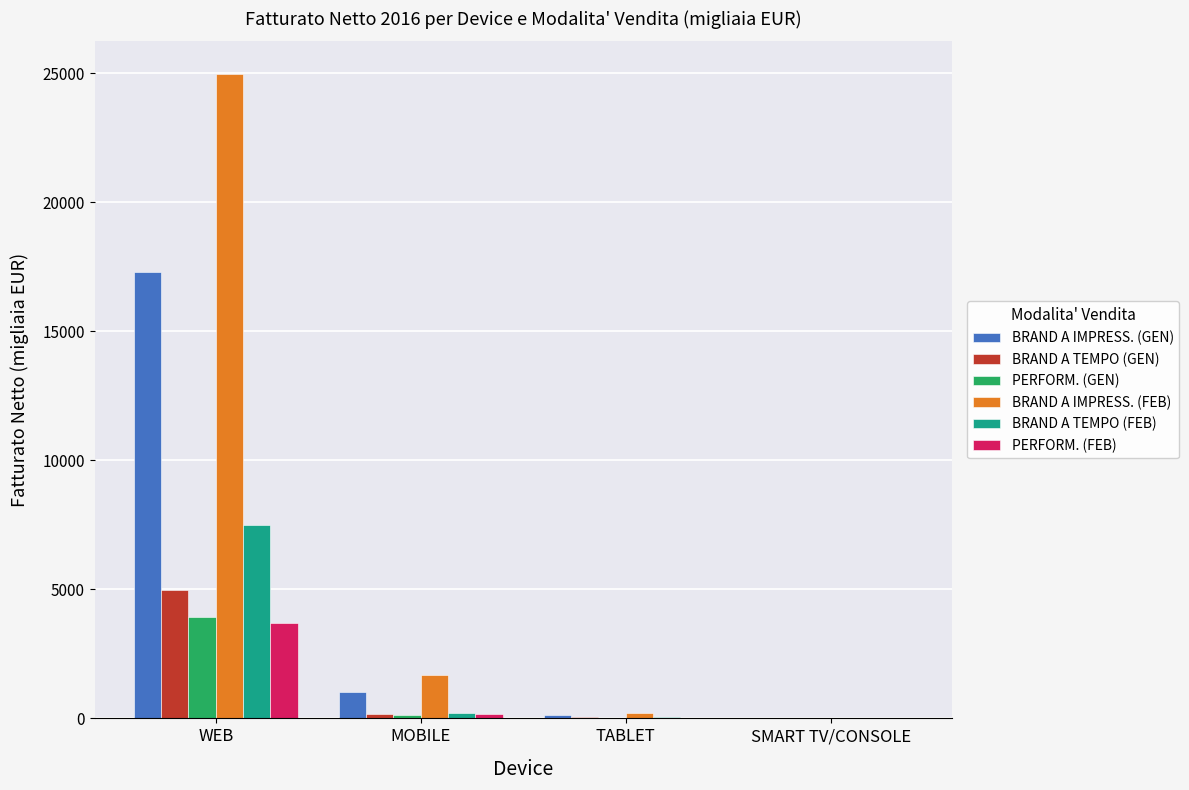

How many data points does each series have?

4